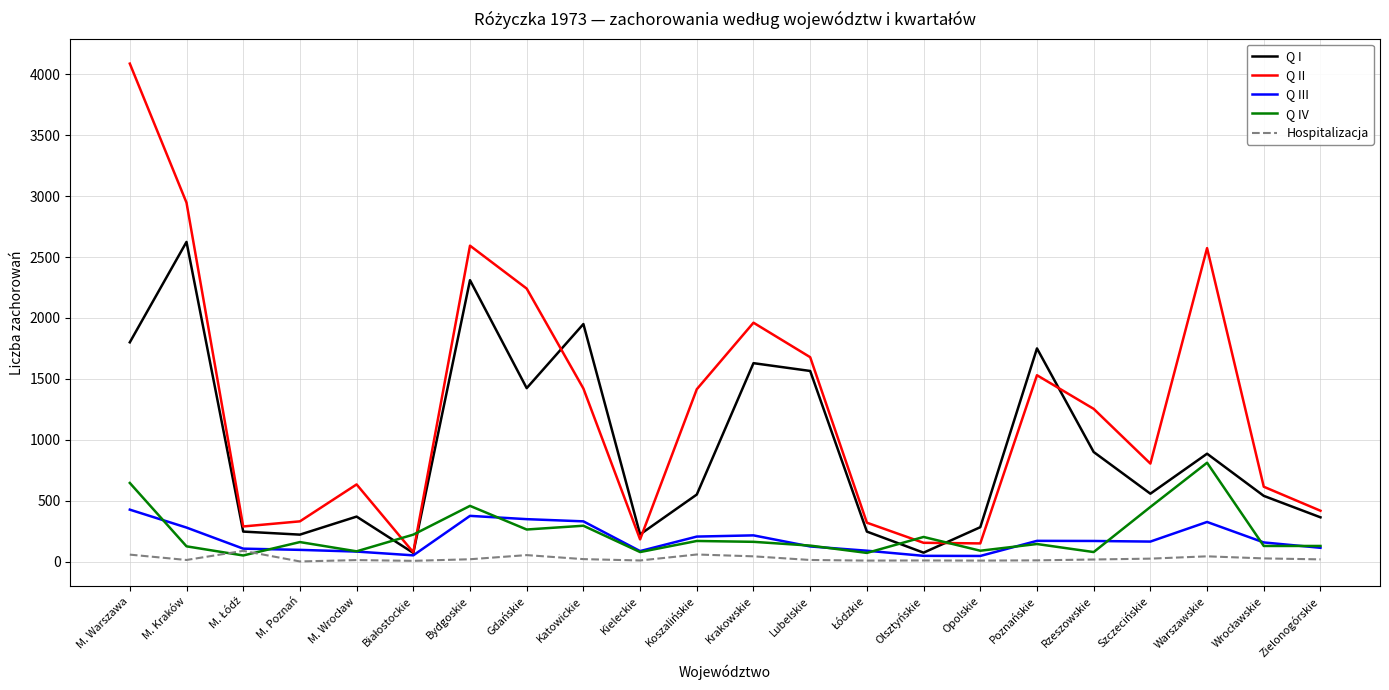

What is the difference between the highest and lowest values at Zielonogórskie?

399